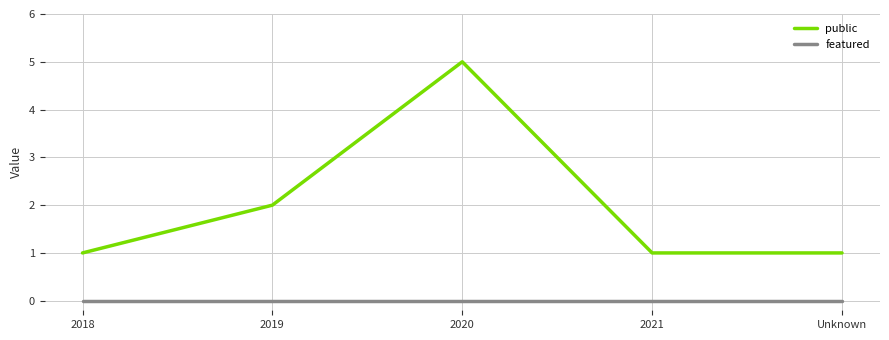

Which category has the highest value across all series?

2020